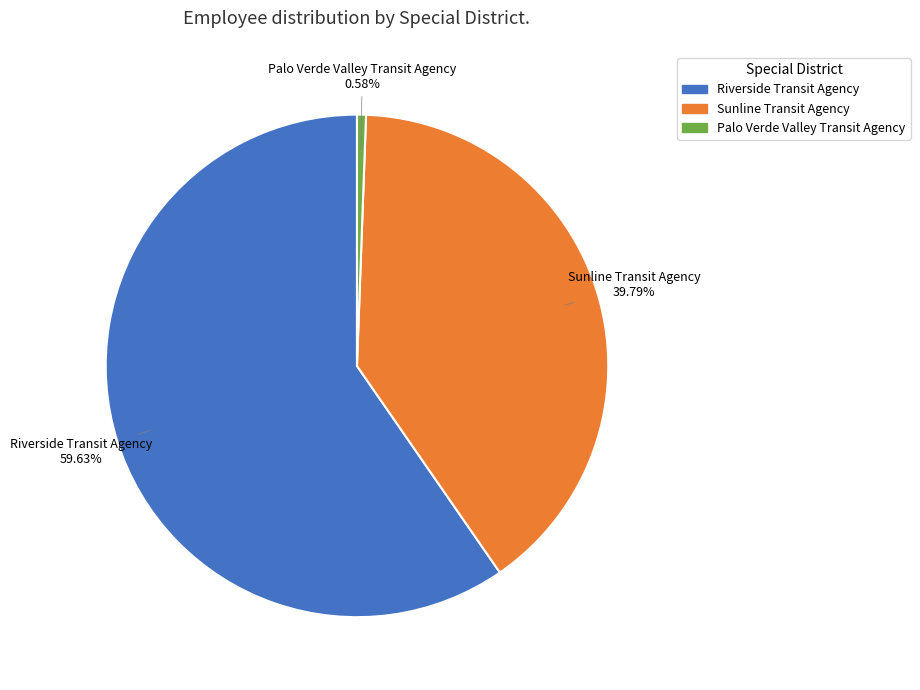

Count the number of slices in the pie.

3